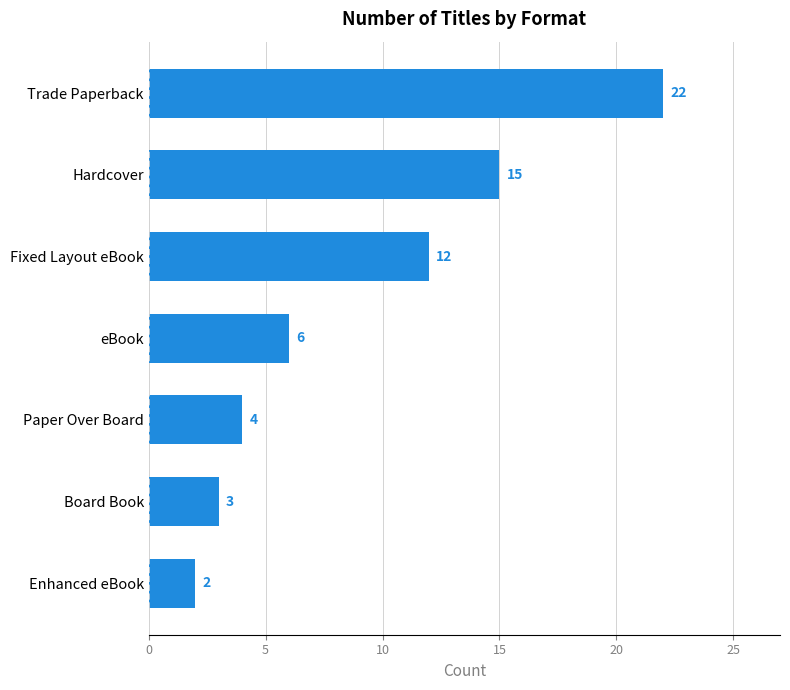

What is the difference between the maximum and minimum values?

20